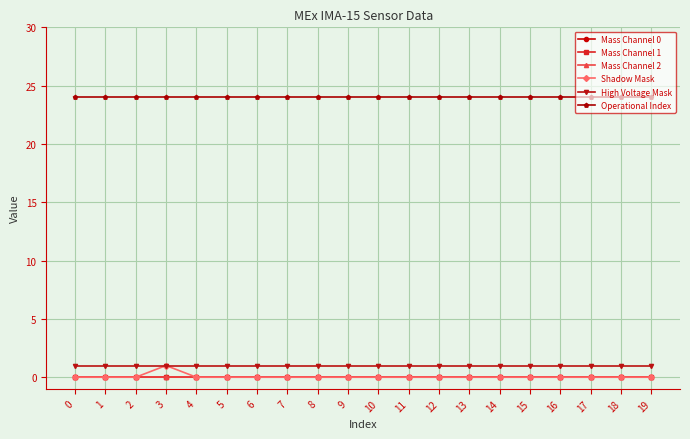

Read the High Voltage Mask value at 10.

1